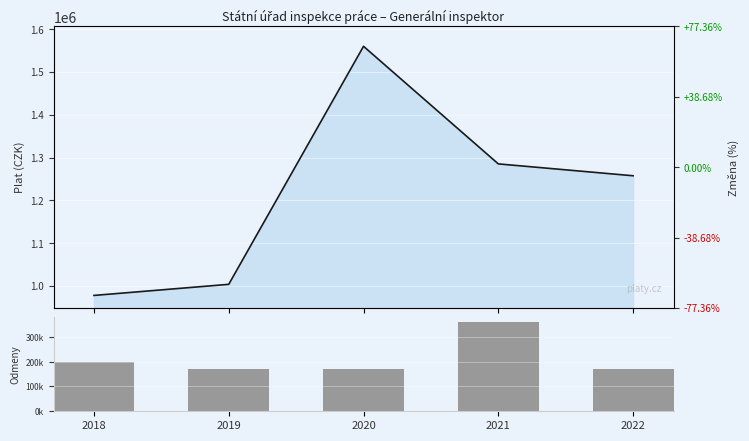

What is the difference between the maximum and second lowest values in the Plat series?

556022